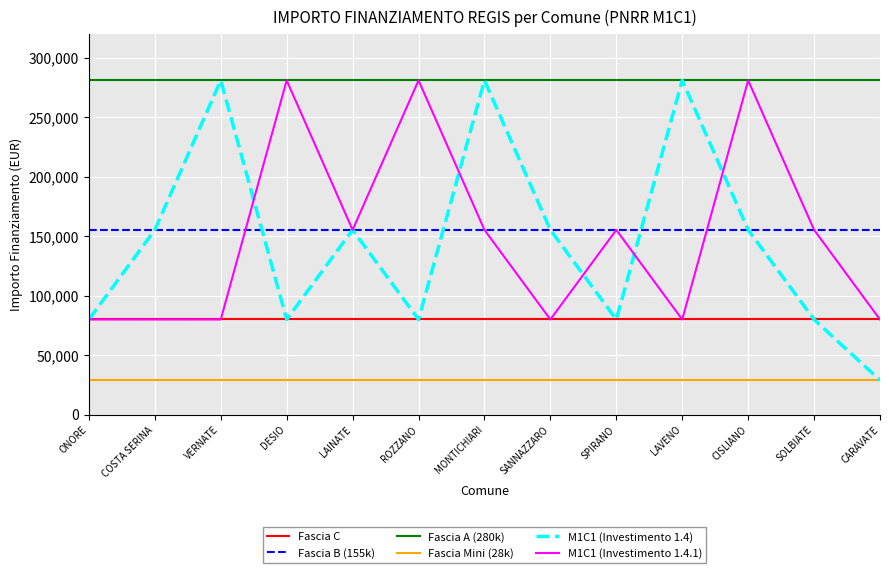

Reading left to right, list all the values displayed in this chart.

Fascia C: ONORE=79922	COSTA SERINA=79922	VERNATE=79922	DESIO=79922	LAINATE=79922	ROZZANO=79922	MONTICHIARI=79922	SANNAZZARO=79922	SPIRANO=79922	LAVENO=79922	CISLIANO=79922	SOLBIATE=79922	CARAVATE=79922
Fascia B (155k): ONORE=155234	COSTA SERINA=155234	VERNATE=155234	DESIO=155234	LAINATE=155234	ROZZANO=155234	MONTICHIARI=155234	SANNAZZARO=155234	SPIRANO=155234	LAVENO=155234	CISLIANO=155234	SOLBIATE=155234	CARAVATE=155234
Fascia A (280k): ONORE=280932	COSTA SERINA=280932	VERNATE=280932	DESIO=280932	LAINATE=280932	ROZZANO=280932	MONTICHIARI=280932	SANNAZZARO=280932	SPIRANO=280932	LAVENO=280932	CISLIANO=280932	SOLBIATE=280932	CARAVATE=280932
Fascia Mini (28k): ONORE=28902	COSTA SERINA=28902	VERNATE=28902	DESIO=28902	LAINATE=28902	ROZZANO=28902	MONTICHIARI=28902	SANNAZZARO=28902	SPIRANO=28902	LAVENO=28902	CISLIANO=28902	SOLBIATE=28902	CARAVATE=28902
M1C1 (Investimento 1.4): ONORE=79922	COSTA SERINA=155234	VERNATE=280932	DESIO=79922	LAINATE=155234	ROZZANO=79922	MONTICHIARI=280932	SANNAZZARO=155234	SPIRANO=79922	LAVENO=280932	CISLIANO=155234	SOLBIATE=79922	CARAVATE=28902
M1C1 (Investimento 1.4.1): ONORE=79922	COSTA SERINA=79922	VERNATE=79922	DESIO=280932	LAINATE=155234	ROZZANO=280932	MONTICHIARI=155234	SANNAZZARO=79922	SPIRANO=155234	LAVENO=79922	CISLIANO=280932	SOLBIATE=155234	CARAVATE=79922